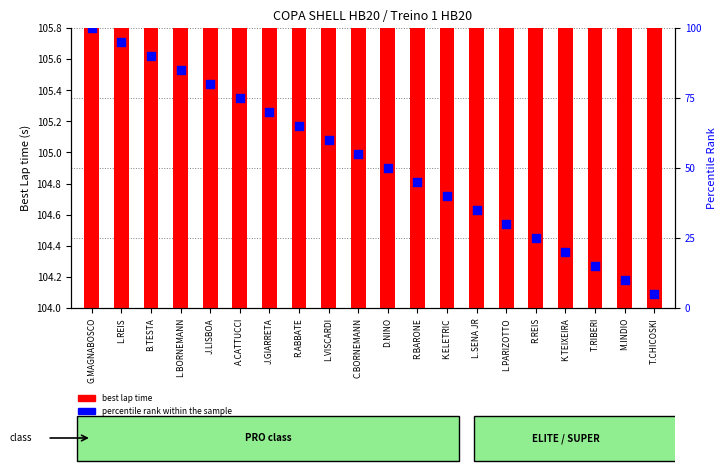

Which series reaches the maximum Y coordinate?

best lap time